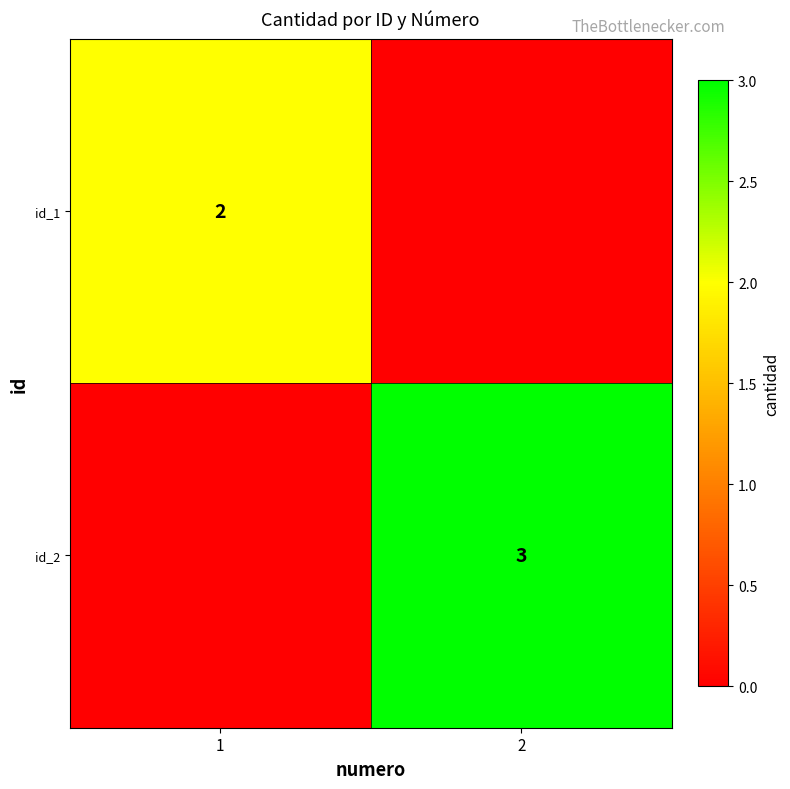

The value of id_1 at 1 is 1. True or false?

False